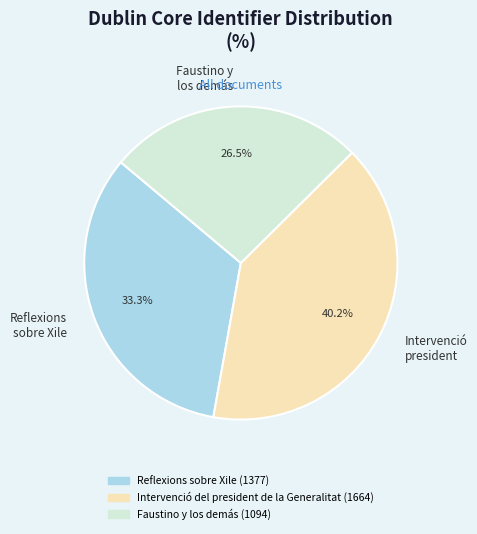

Does any single category account for the majority?

No